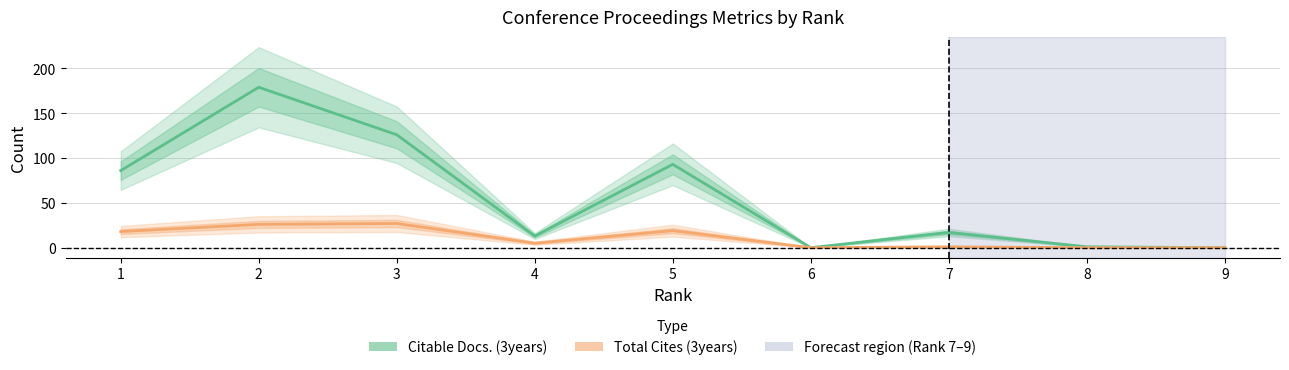

Where is Citable Docs. (3years) nearest to the value 89?

1